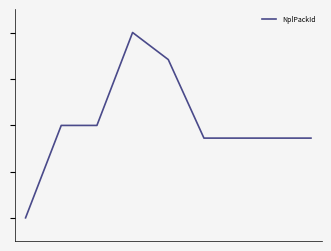

What is the average value?

50.6